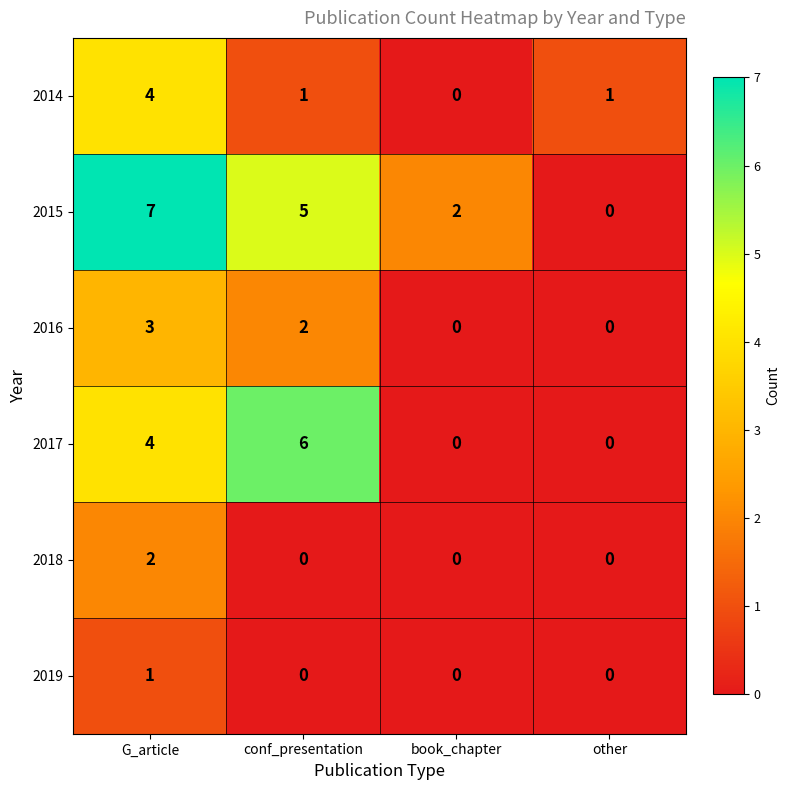

Where does the 2014 series first go above 1?

G_article